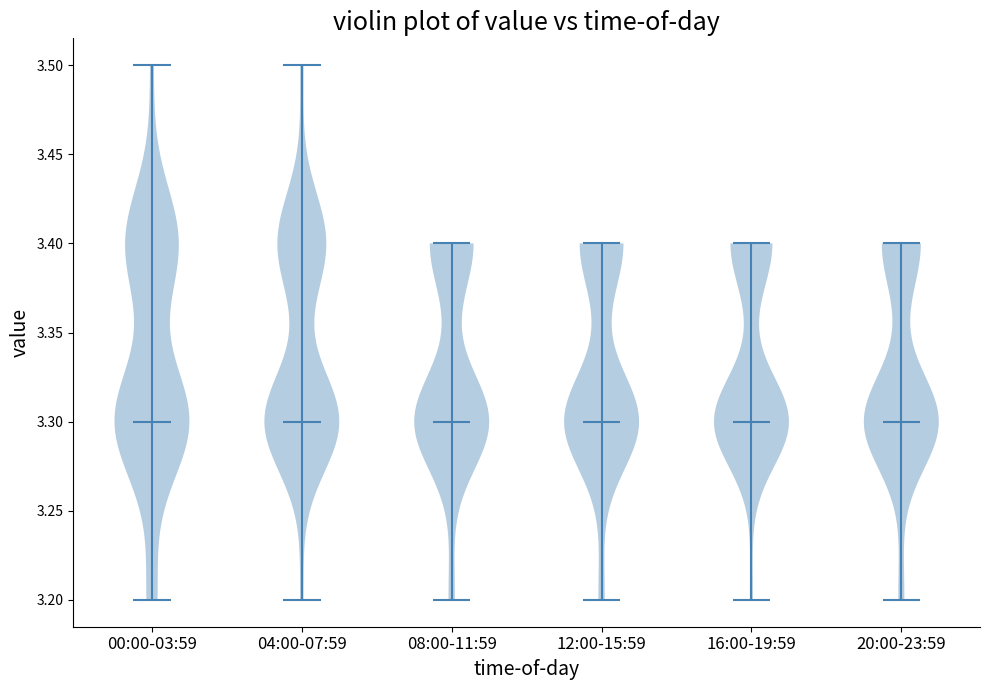

Reading left to right, read every violin against the y-axis: where its median line is, and the lowest and highest points it reaches. The values are not printed on the chart, so give them approximately, as read against the axis.

00:00-03:59: median line 3.3, lowest point 3.2, highest point 3.5
04:00-07:59: median line 3.3, lowest point 3.2, highest point 3.5
08:00-11:59: median line 3.3, lowest point 3.2, highest point 3.4
12:00-15:59: median line 3.3, lowest point 3.2, highest point 3.4
16:00-19:59: median line 3.3, lowest point 3.2, highest point 3.4
20:00-23:59: median line 3.3, lowest point 3.2, highest point 3.4